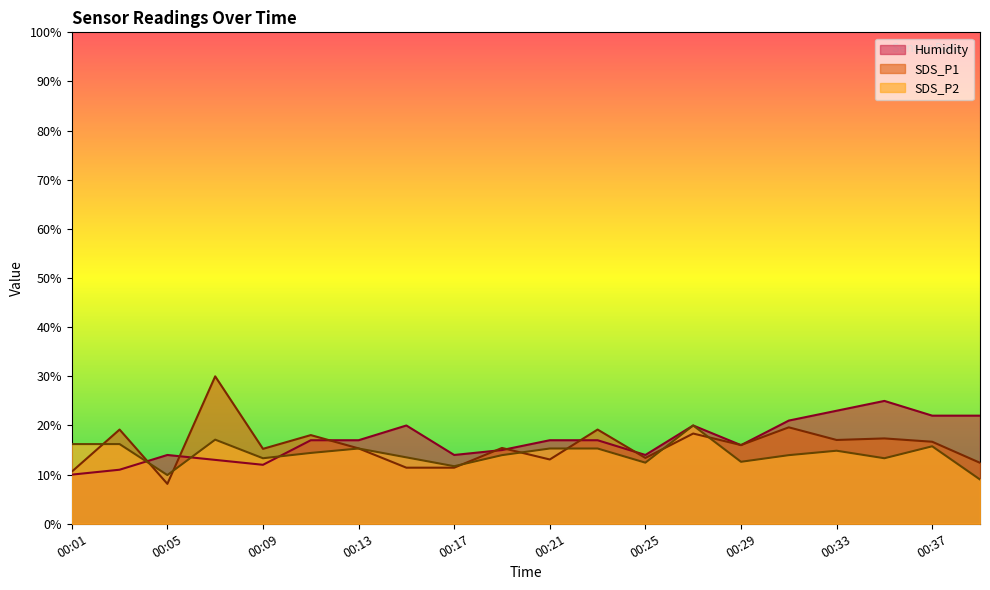

What is the sum of the SDS_P2 values at 00:17 and 00:11?

26.1